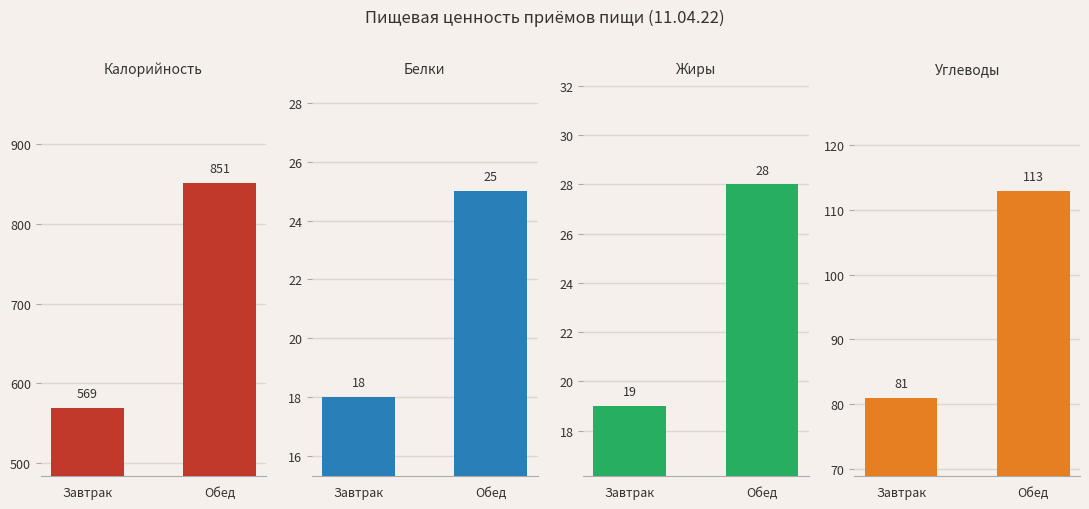

Does the chart contain stacked bars?

No